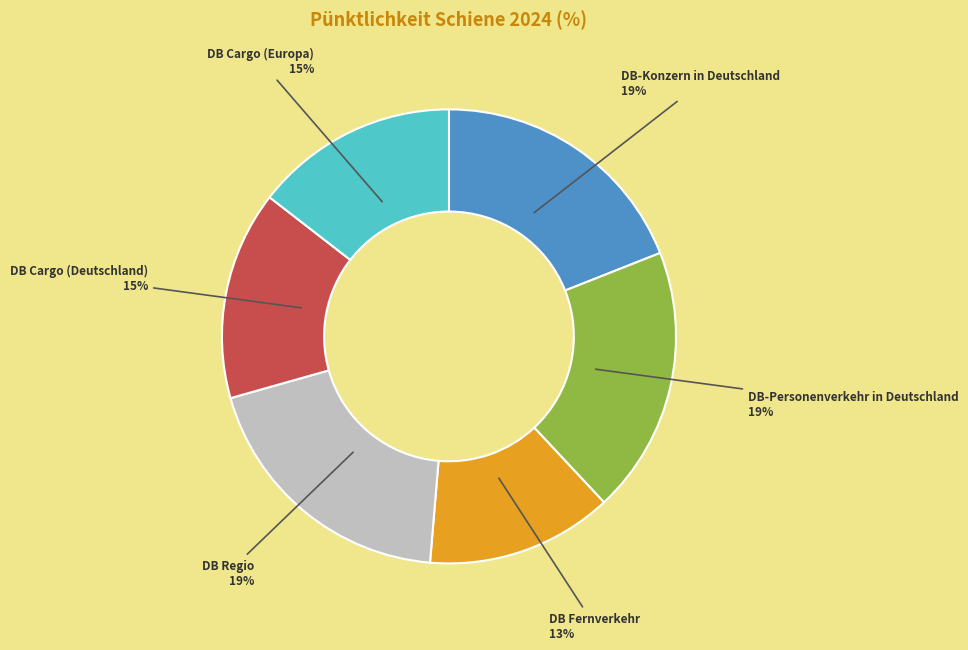

Combined, do DB-Personenverkehr in Deutschland and DB Cargo (Europa) account for over 50%?

No